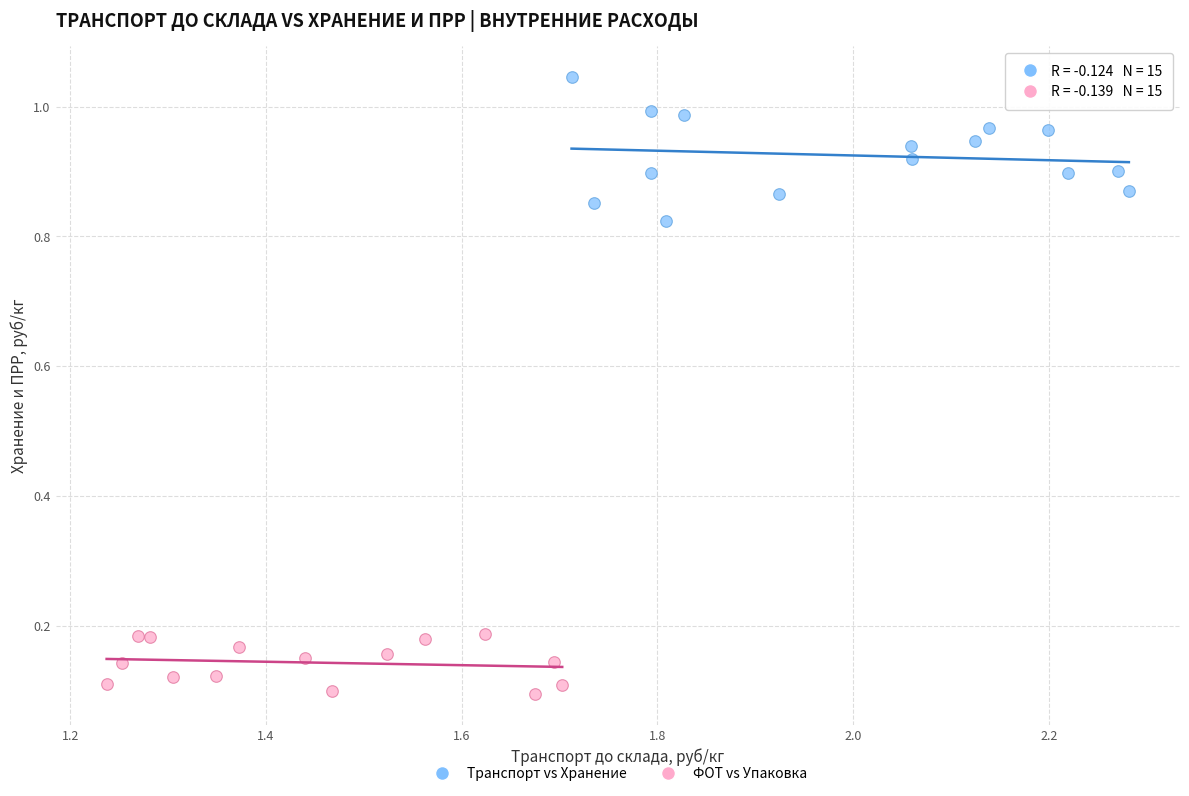

What are all the series names shown in the legend?

Транспорт vs Хранение, ФОТ vs Упаковка